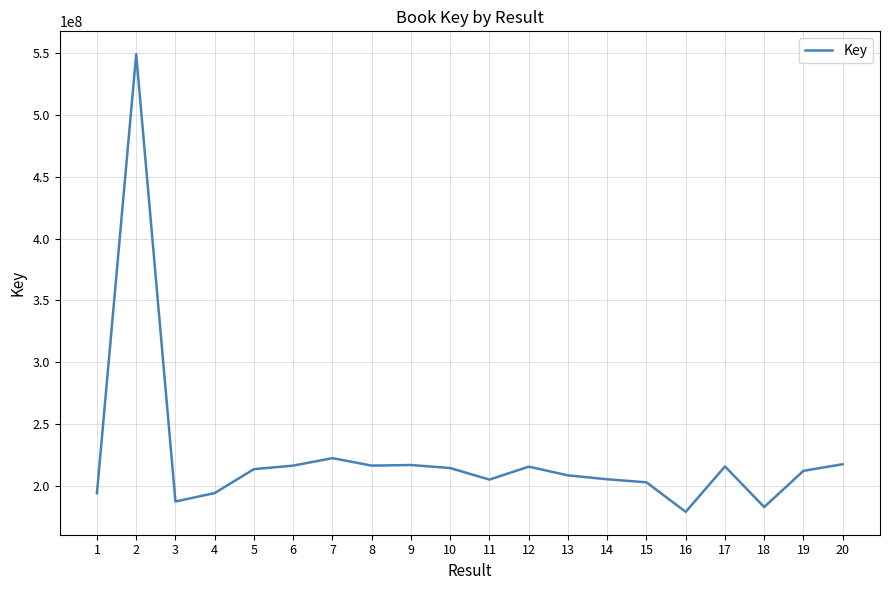

The value at 10 is 214223681. True or false?

True